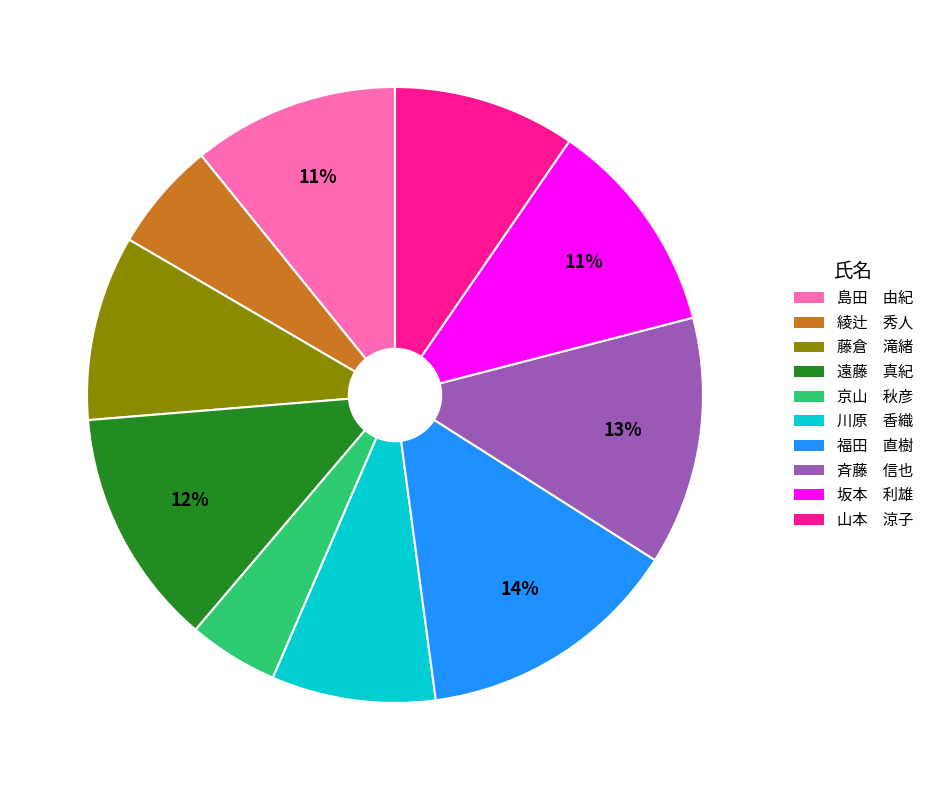

To the nearest percent, what portion does 藤倉 滝緒 represent?

10%